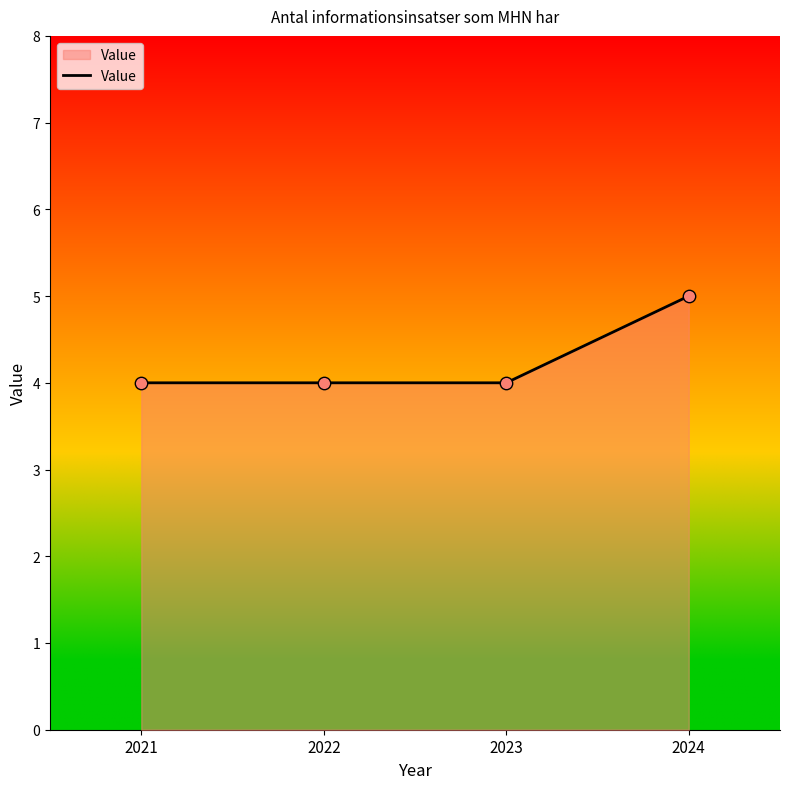

Which has a higher value, 2023 or 2024?

2024